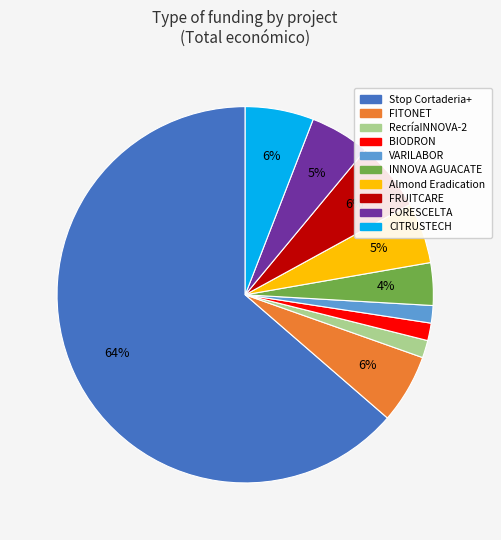

To the nearest percent, what is the average slice percentage?

10%